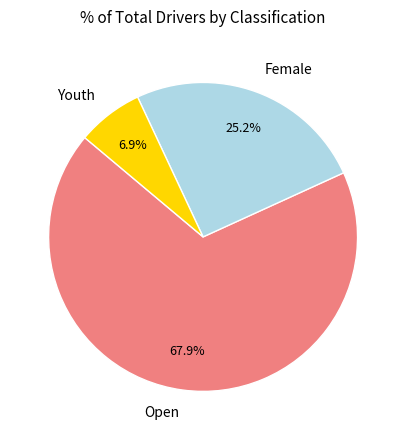

To the nearest percent, what portion does Open represent?

68%